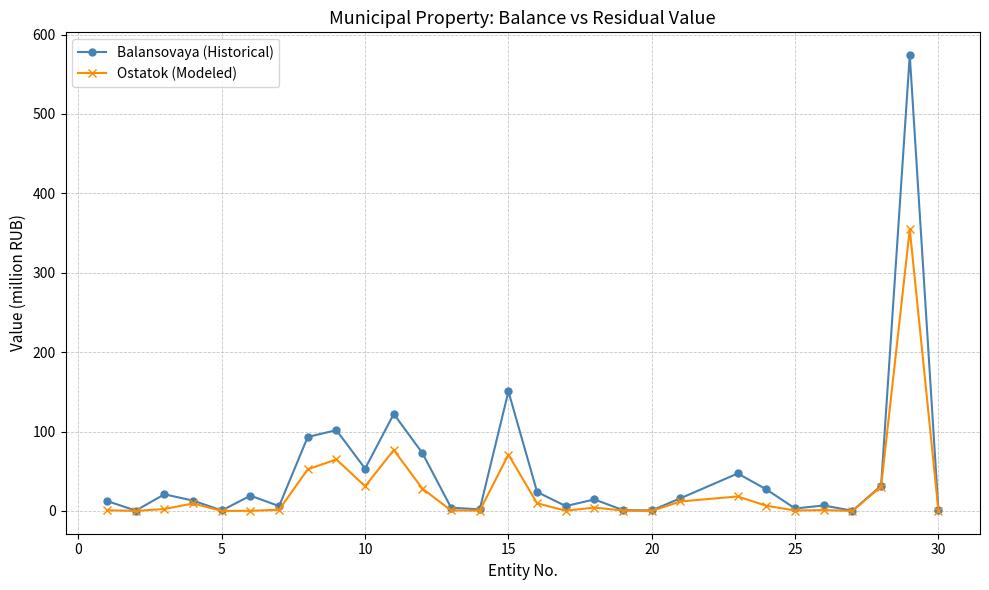

What is the value of the Balansovaya (Historical) point at the 10th from the left?

53.3